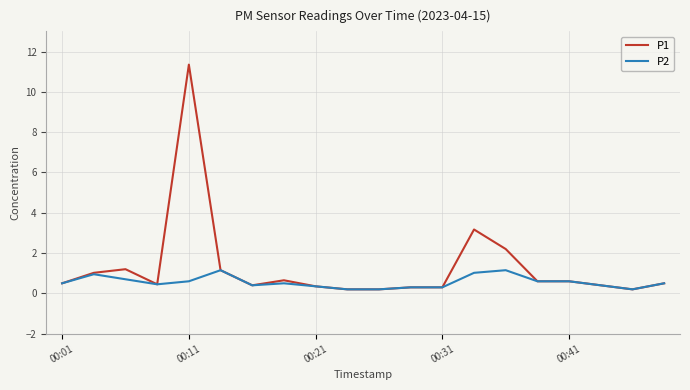

Count the number of data series in this chart.

2